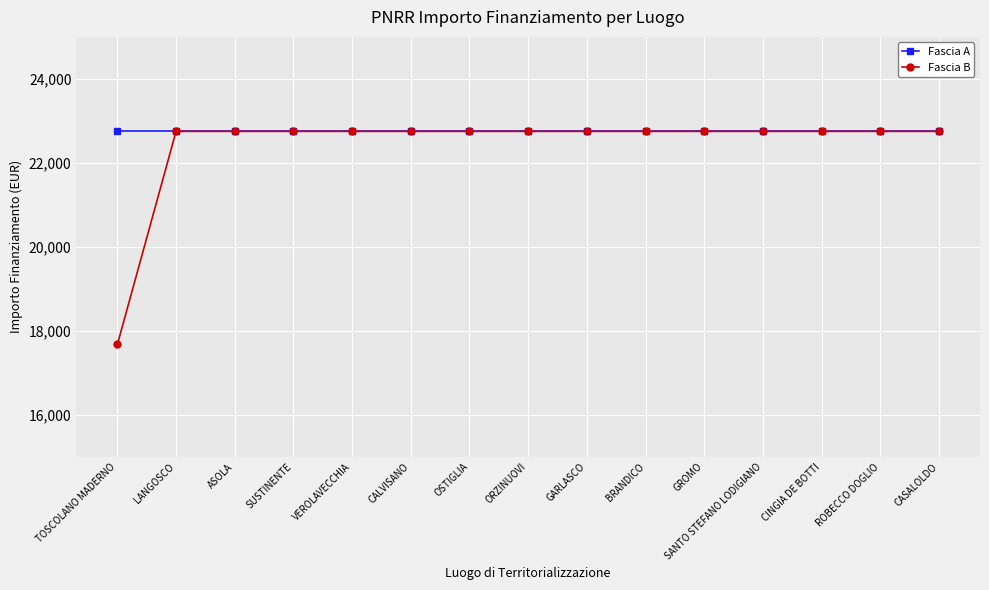

What is the average value of the Fascia B series?

22411.7